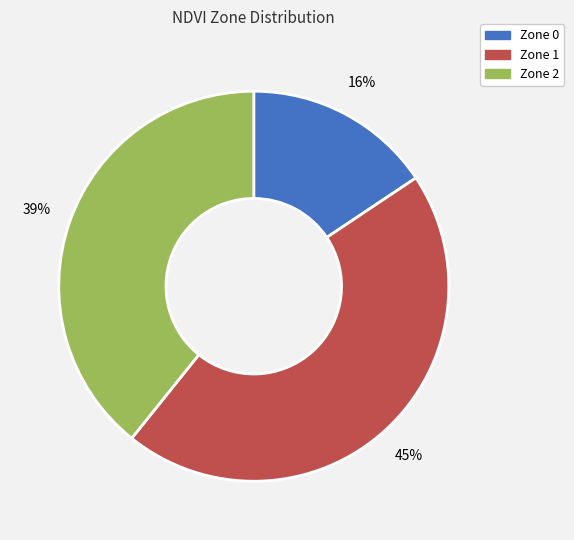

What percentage is the Zone 1 slice, to the nearest percent?

45%